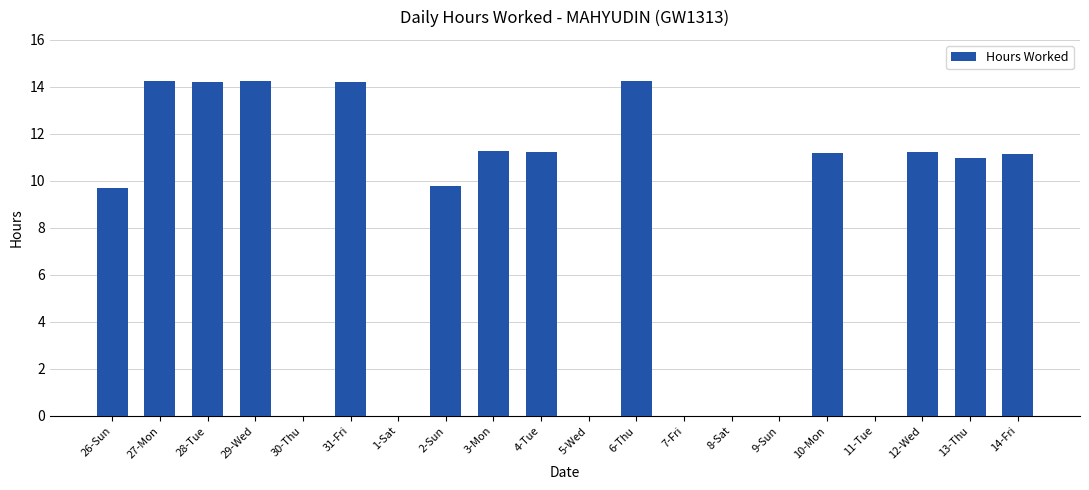

What is the sum of all values?

157.6